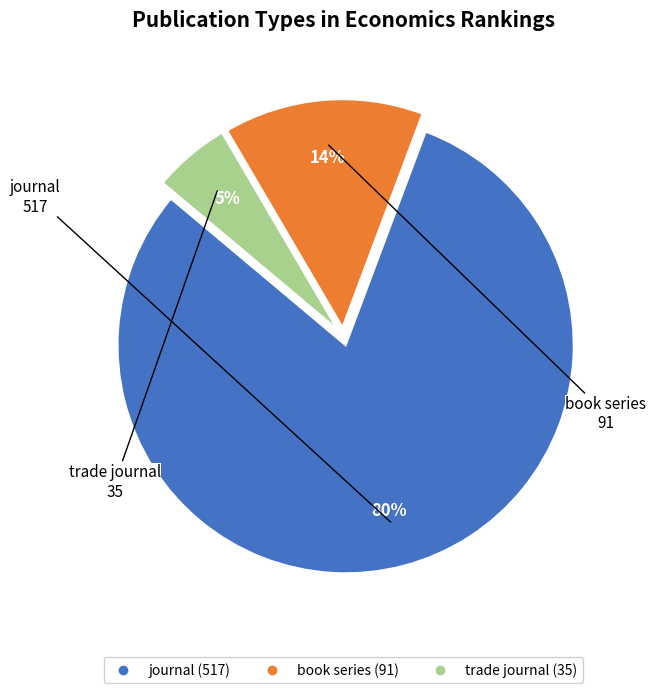

Do book series and trade journal together represent more than half of the pie?

No